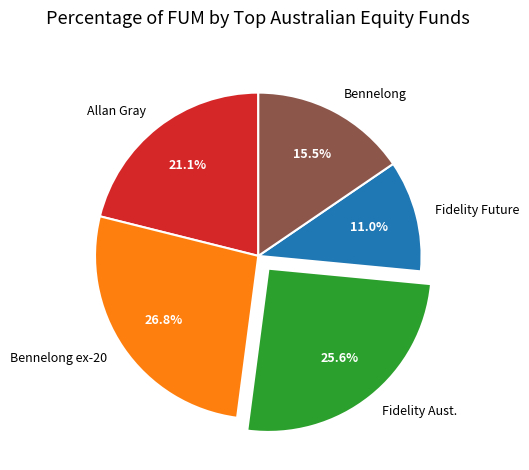

What portion of the pie excludes Fidelity Aust.?

74.4%